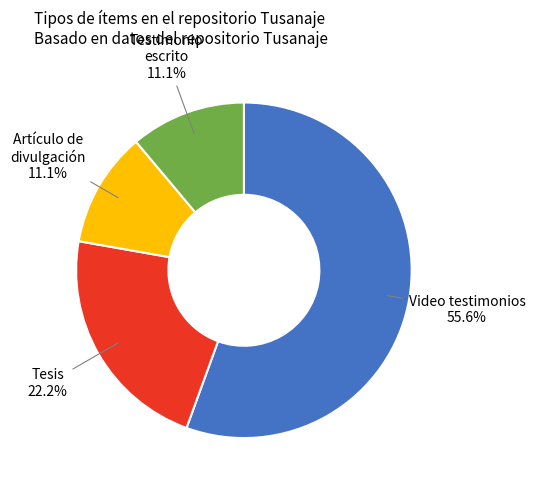

Does any single category account for the majority?

Yes